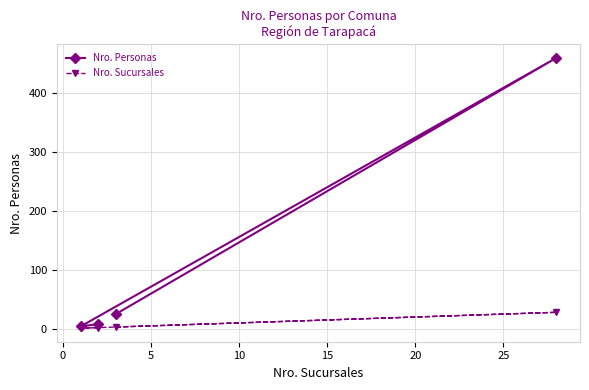

Which series has the widest spread of values?

Nro. Personas